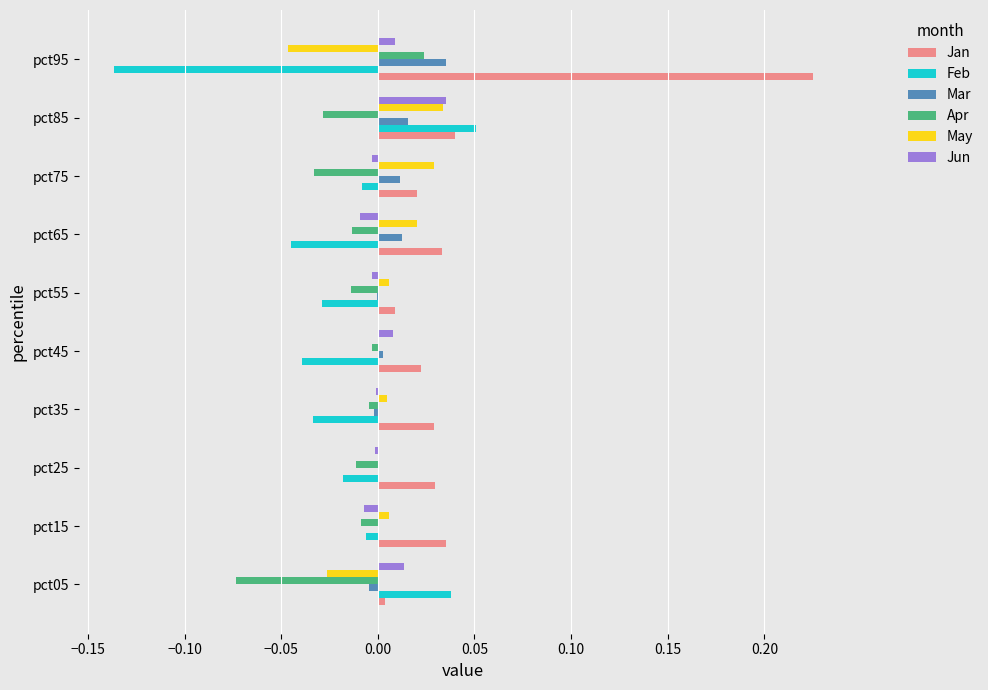

Which series has the largest total across all categories?

Jan